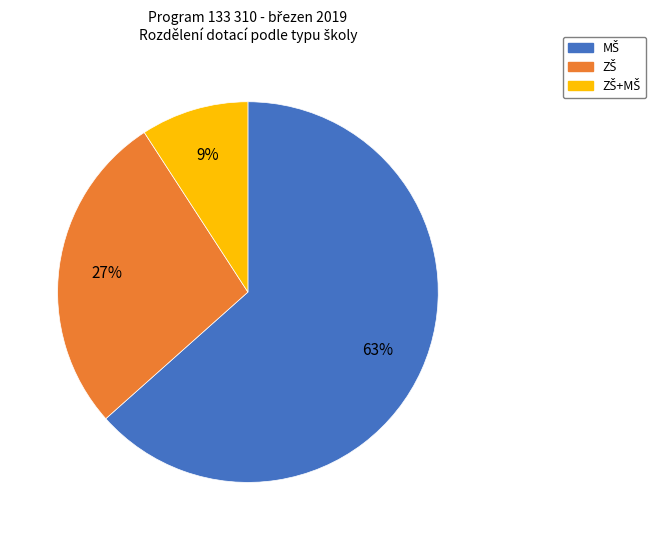

Is there a majority slice in this chart?

Yes